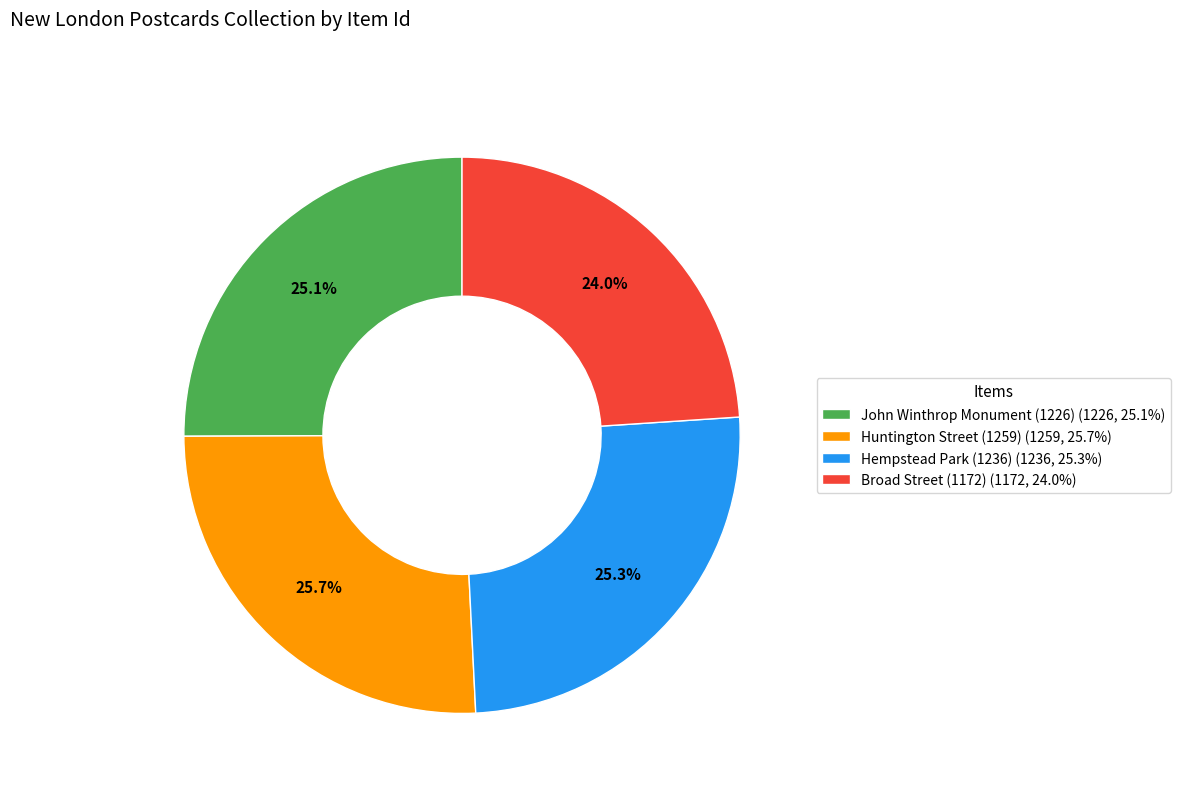

Is it true that Hempstead Park (1236) is 25% of the pie?

True